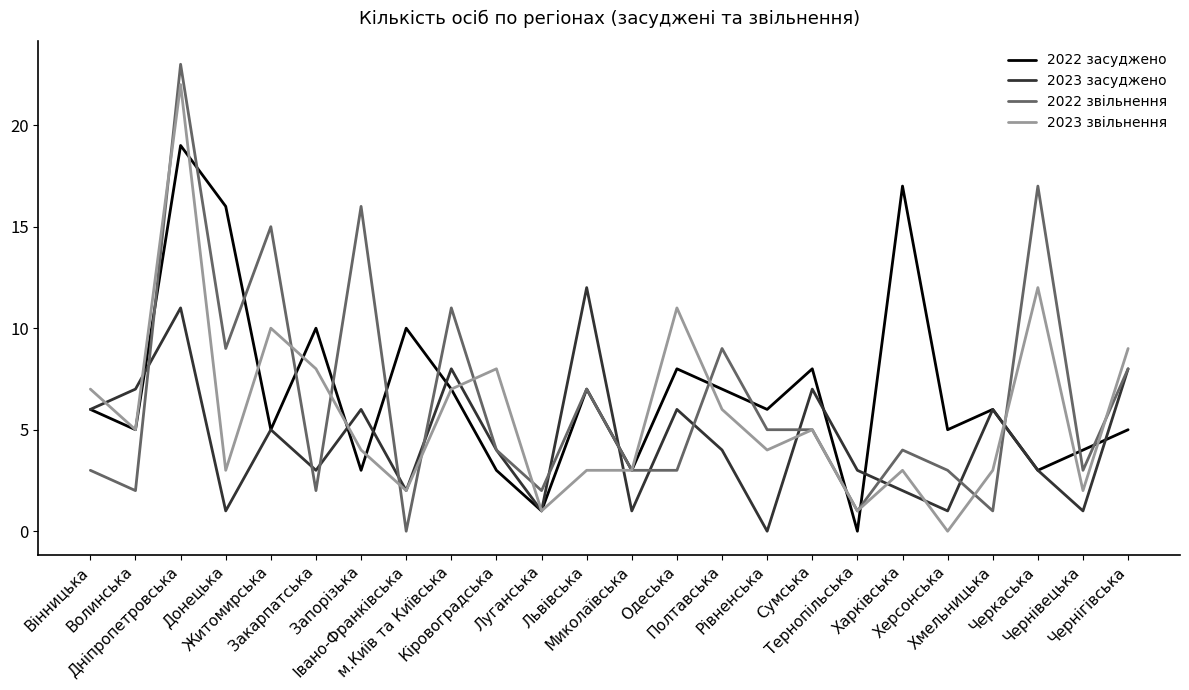

Reading right to left, extract all data points from this chart.

2022 засуджено: 5	4	3	6	5	17	0	8	6	7	8	3	7	1	3	7	10	3	10	5	16	19	5	6
2023 засуджено: 8	1	3	6	1	2	3	7	0	4	6	1	12	1	4	8	2	6	3	5	1	11	7	6
2022 звільнення: 8	3	17	1	3	4	1	5	5	9	3	3	7	2	4	11	0	16	2	15	9	23	2	3
2023 звільнення: 9	2	12	3	0	3	1	5	4	6	11	3	3	1	8	7	2	4	8	10	3	22	5	7